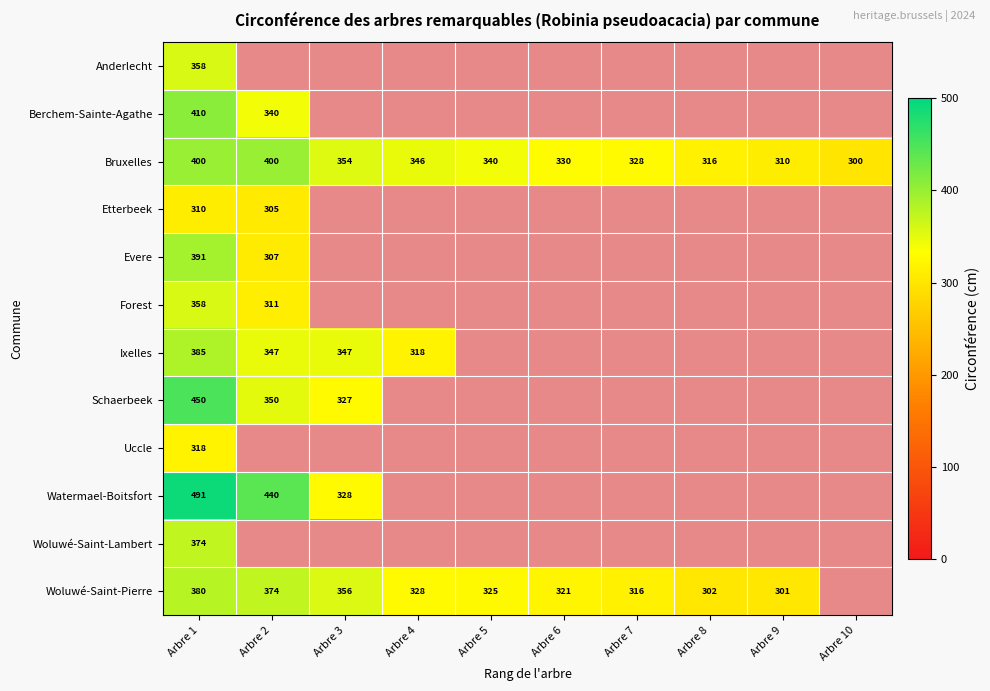

What is the difference between the highest and lowest values at Arbre 1?

181